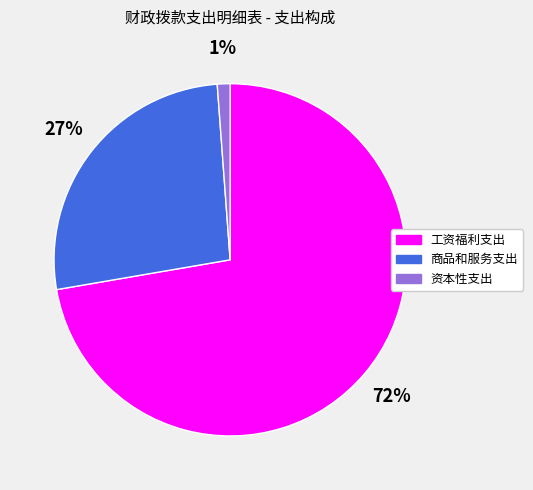

To the nearest percent, what is the average slice percentage?

33%